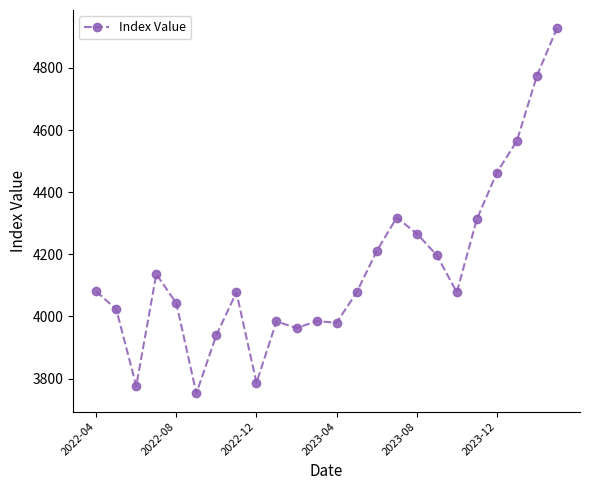

How many data points are less than 4077?

10